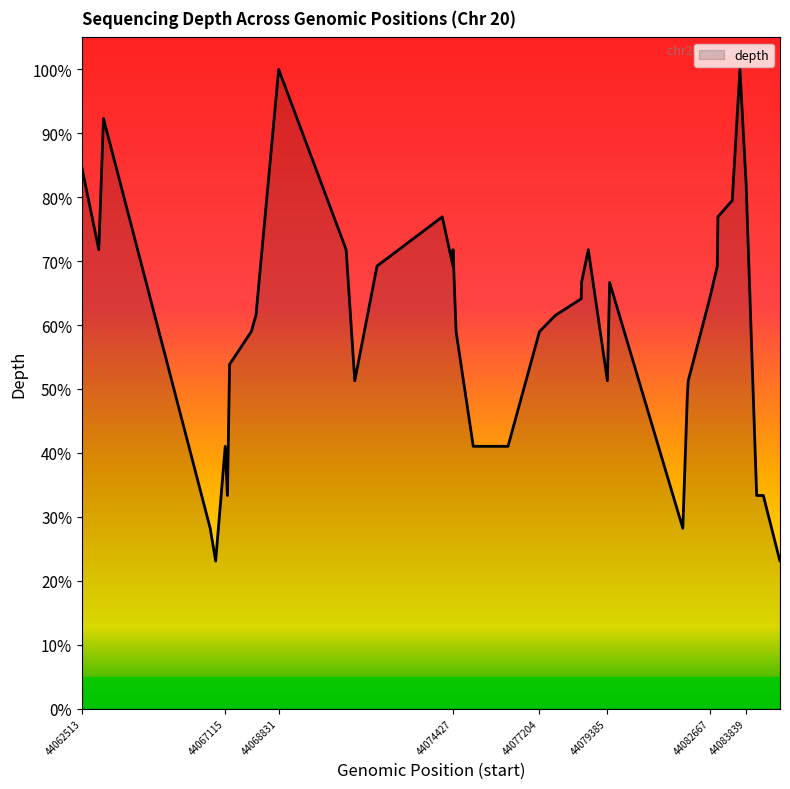

What is the smallest value displayed?

23.1